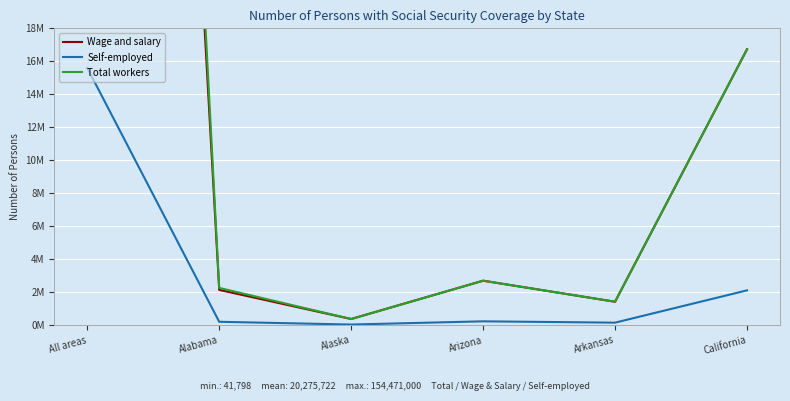

Rank the series by their maximum value, from lowest to highest.

Self-employed, Wage and salary, Total workers